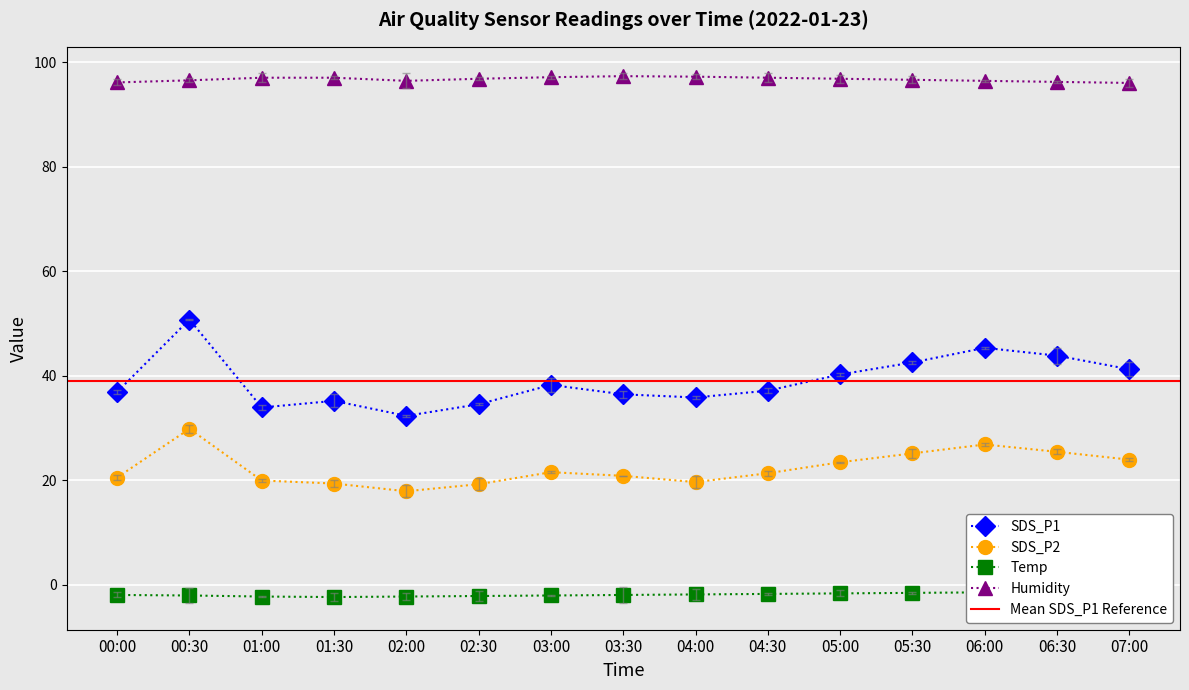

Reading left to right, what are all the values shown in this chart?

SDS_P1: 36.9	50.7	33.9	35.1	32.3	34.5	38.2	36.4	35.8	37.1	40.2	42.5	45.3	43.8	41.2
SDS_P2: 20.5	29.8	19.9	19.3	17.9	19.2	21.5	20.8	19.6	21.3	23.4	25.1	26.8	25.4	23.9
Temp: -2.0	-2.1	-2.3	-2.4	-2.3	-2.2	-2.1	-2.0	-1.9	-1.8	-1.7	-1.6	-1.5	-1.4	-1.3
Humidity: 96.1	96.5	97.0	97.0	96.4	96.8	97.1	97.3	97.2	97.0	96.8	96.6	96.4	96.2	96.0